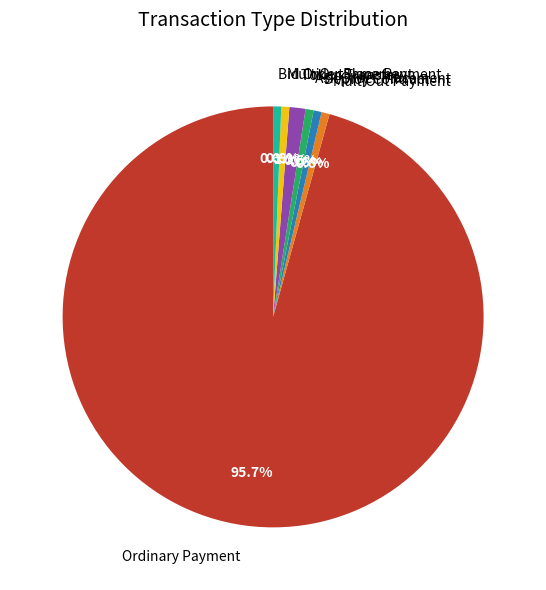

How many slices are in this pie chart?

7